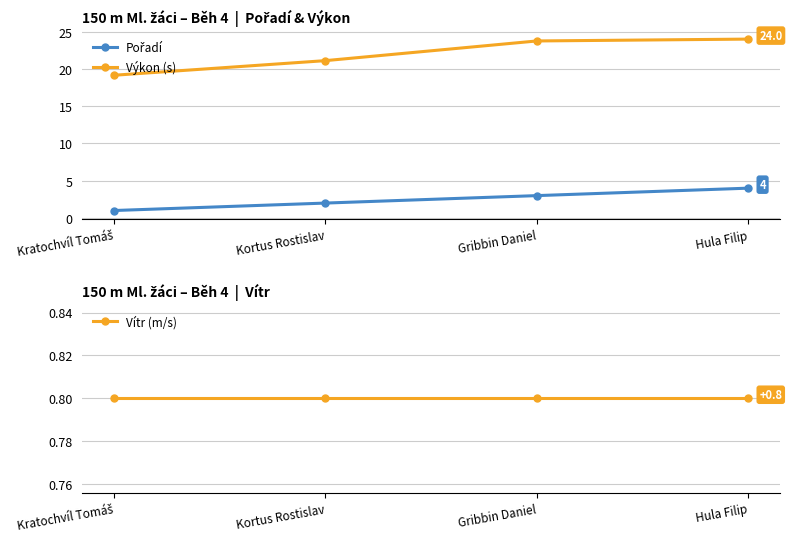

The Výkon (s) series shows 19.1 at Kratochvíl Tomáš. True or false?

True